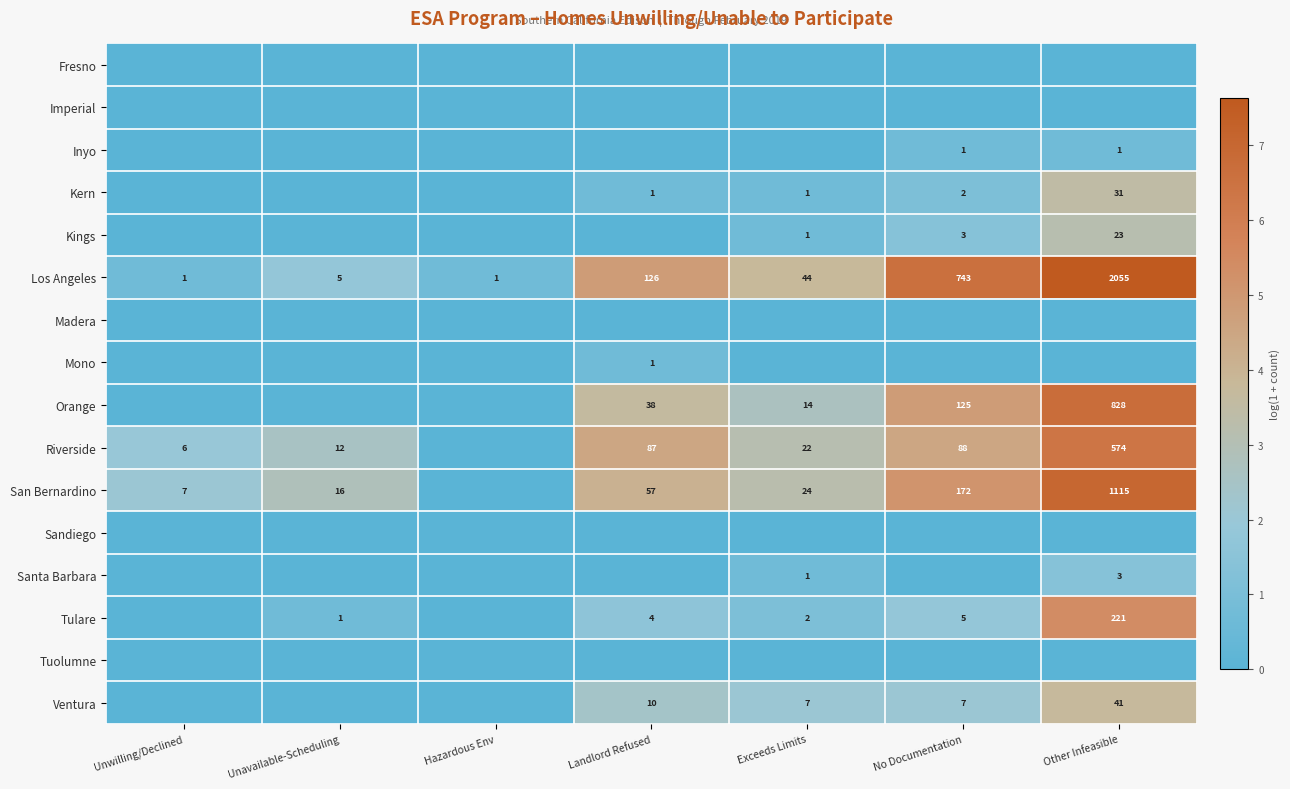

What is the average value of the Los Angeles series?

425